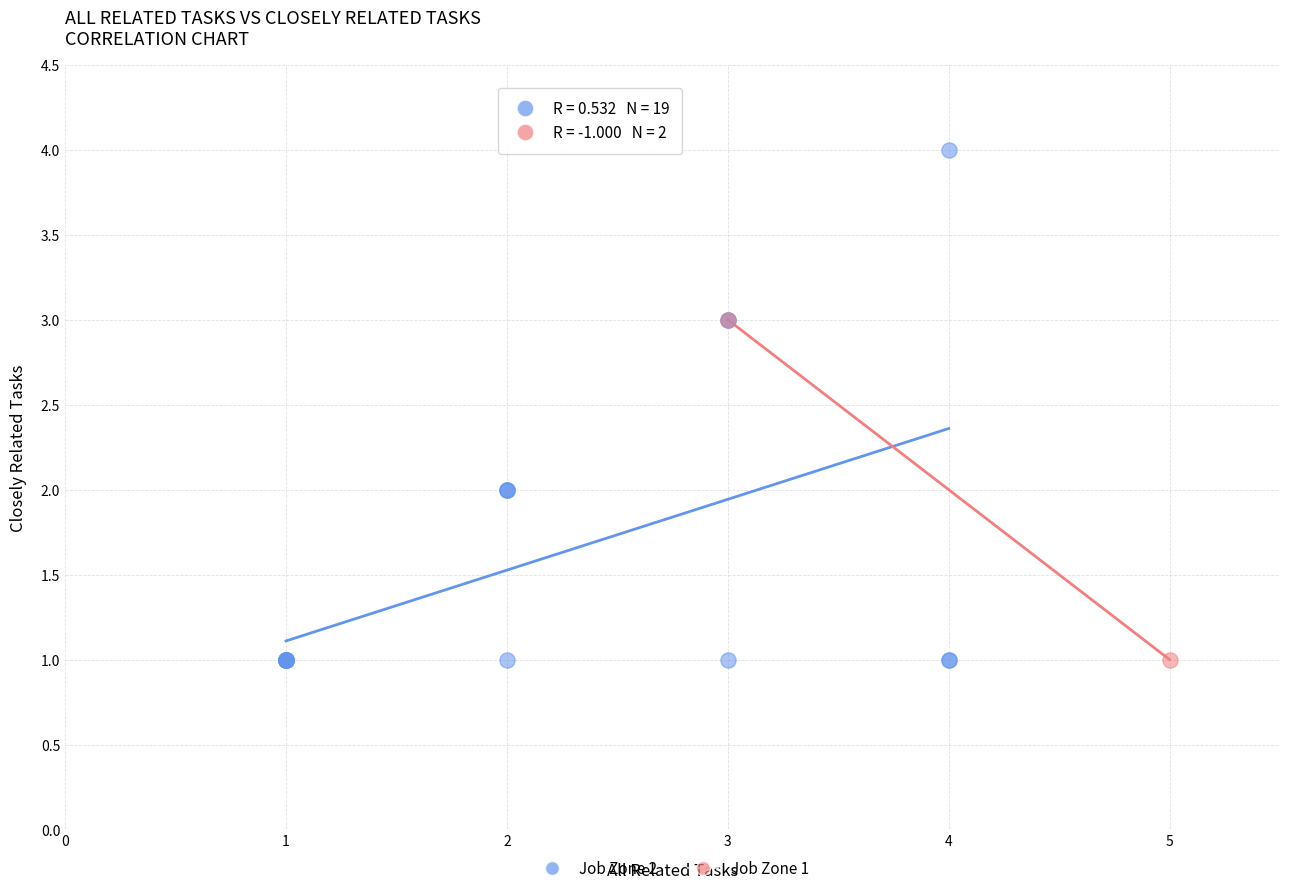

Which series has the widest spread of Y values?

Job Zone 2